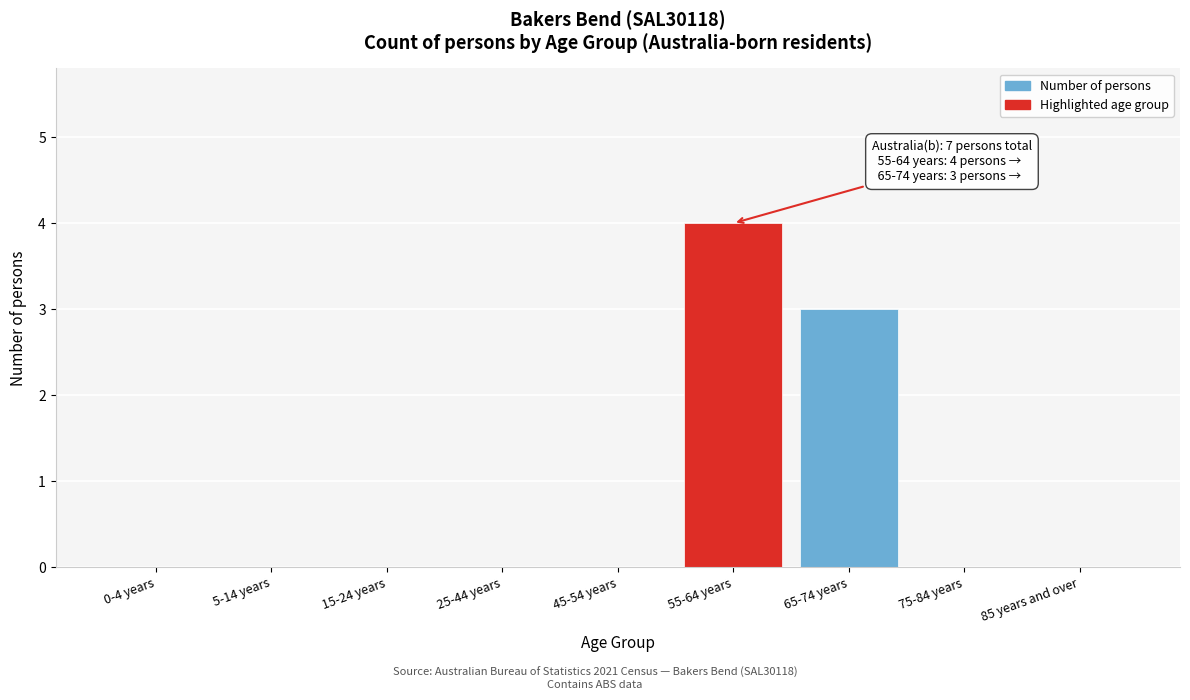

Reading right to left, what are all the values shown in this chart?

85 years and over=0	75-84 years=0	65-74 years=3	55-64 years=4	45-54 years=0	25-44 years=0	15-24 years=0	5-14 years=0	0-4 years=0